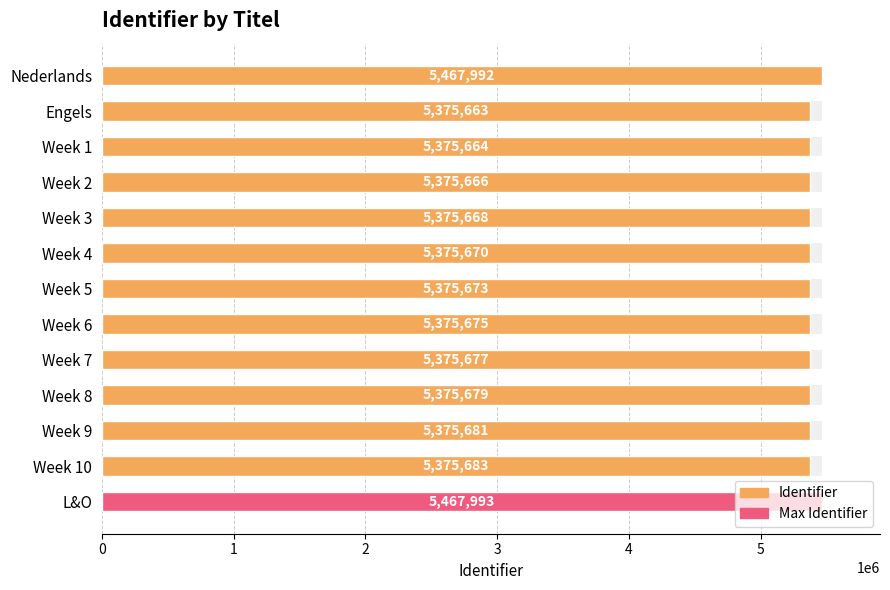

Where is the data nearest to the value 5421828?

Week 10